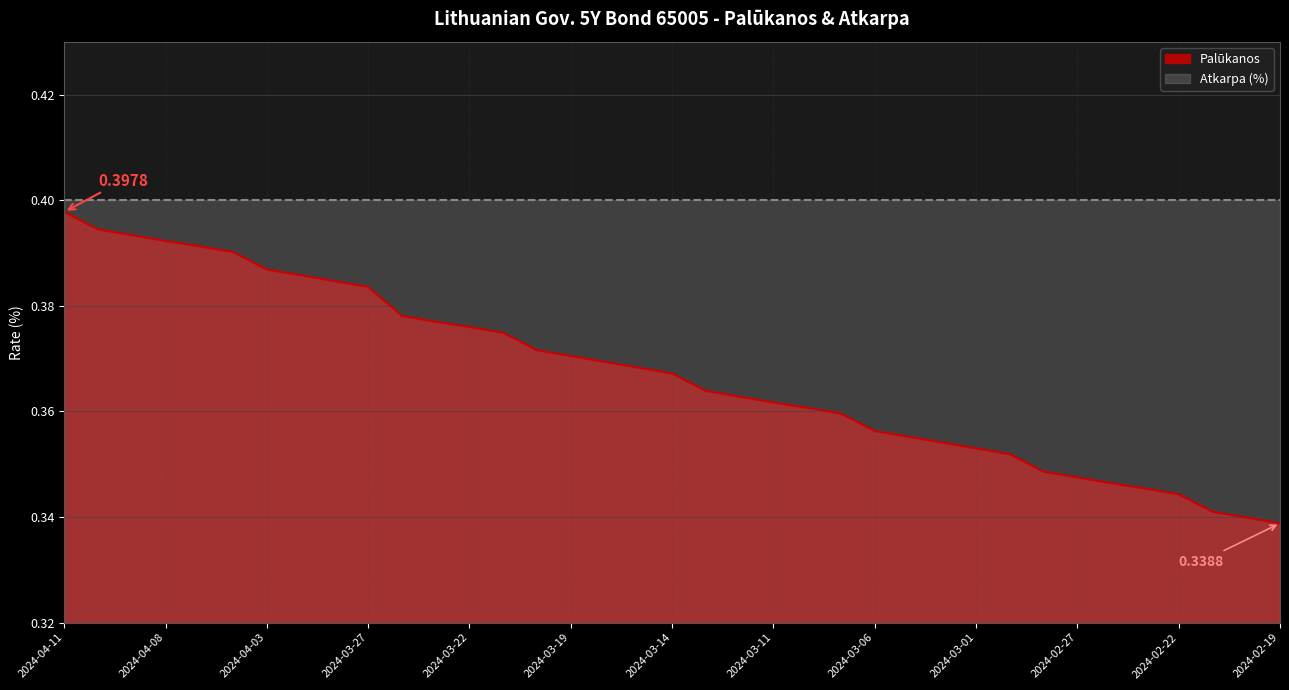

The chart shows a value of 0.4 at 2024-04-11. True or false?

True